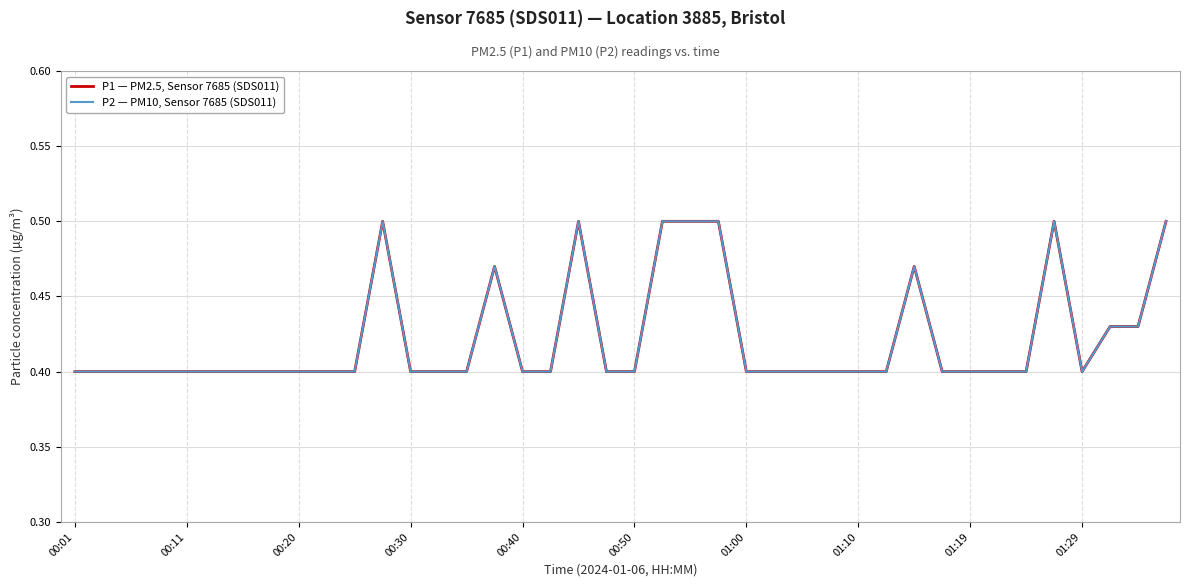

Does the chart display data point markers on the line(s)?

No